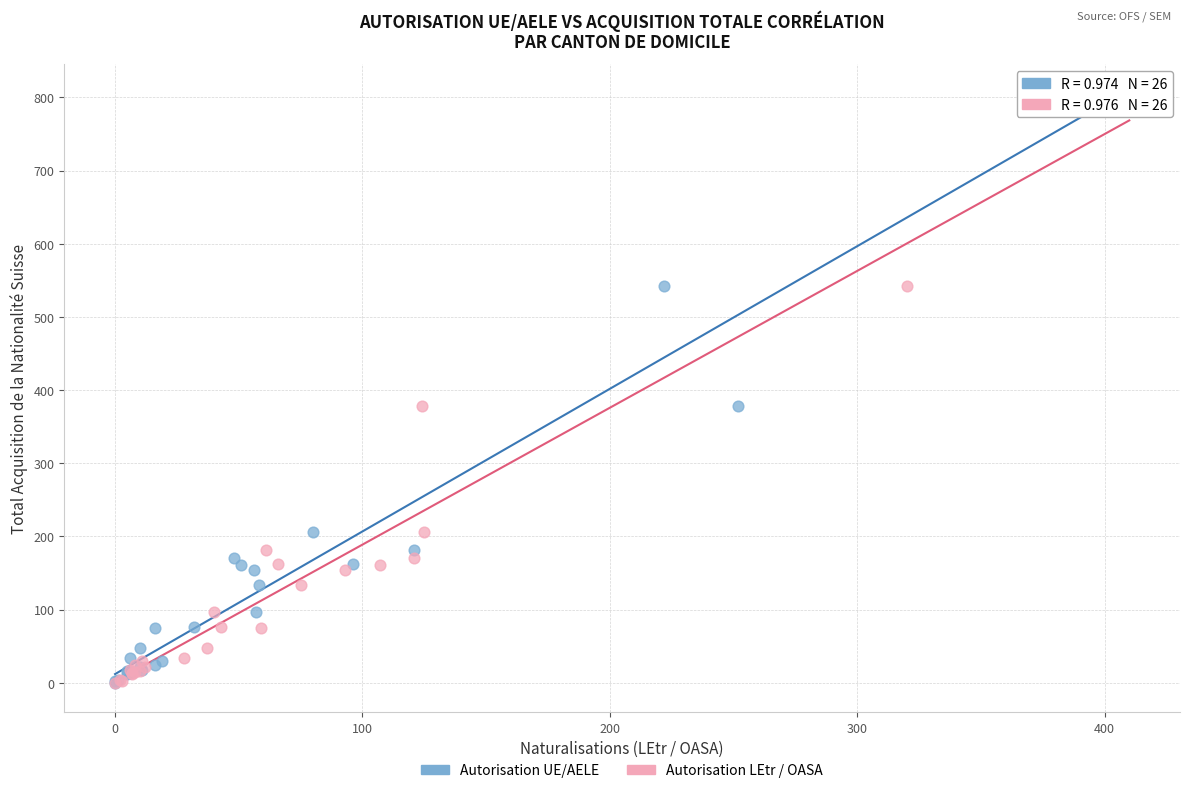

What are all the series names shown in the legend?

Autorisation UE/AELE, Autorisation LEtr / OASA